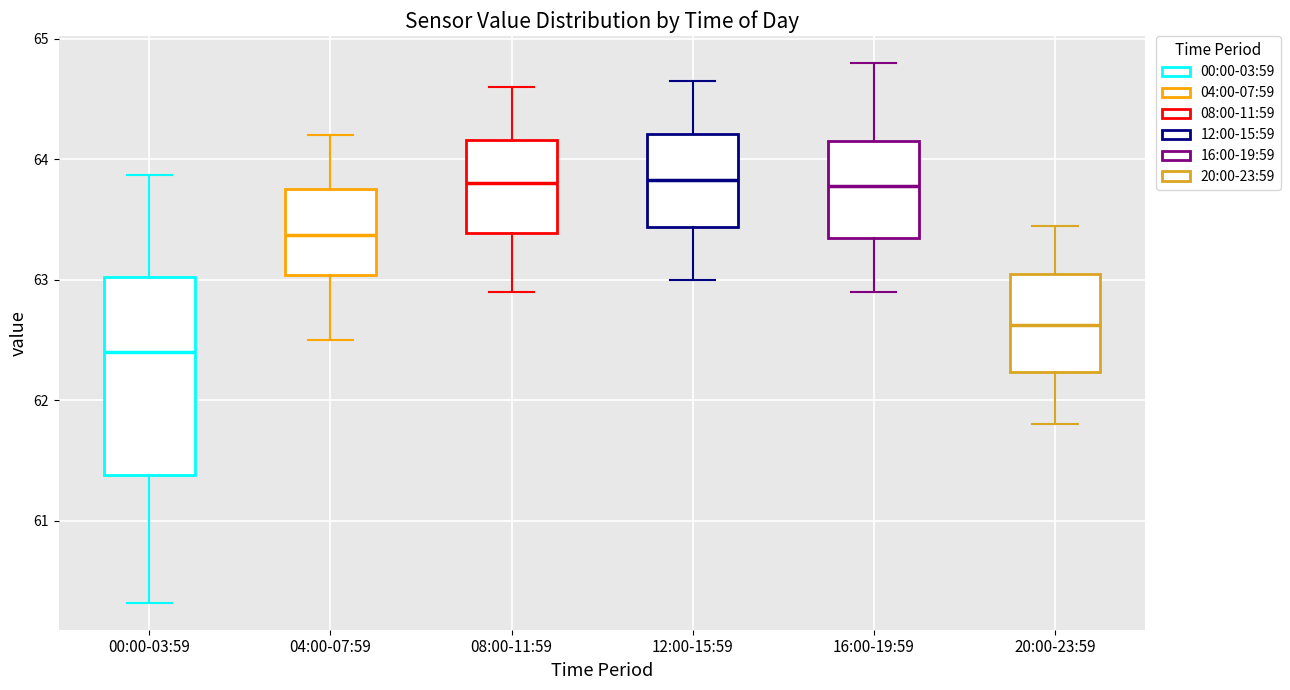

Reading left to right, read every box against the y-axis: the position of its median line, the range the box covers, and the ends of its whiskers. The values are not printed on the chart, so give them approximately, as read against the axis.

00:00-03:59: median 62.4, box 61.4 to 63.0, whiskers 60.3 to 63.9
04:00-07:59: median 63.4, box 63.0 to 63.8, whiskers 62.5 to 64.2
08:00-11:59: median 63.8, box 63.4 to 64.2, whiskers 62.9 to 64.6
12:00-15:59: median 63.8, box 63.4 to 64.2, whiskers 63.0 to 64.7
16:00-19:59: median 63.8, box 63.4 to 64.2, whiskers 62.9 to 64.8
20:00-23:59: median 62.6, box 62.2 to 63.1, whiskers 61.8 to 63.5